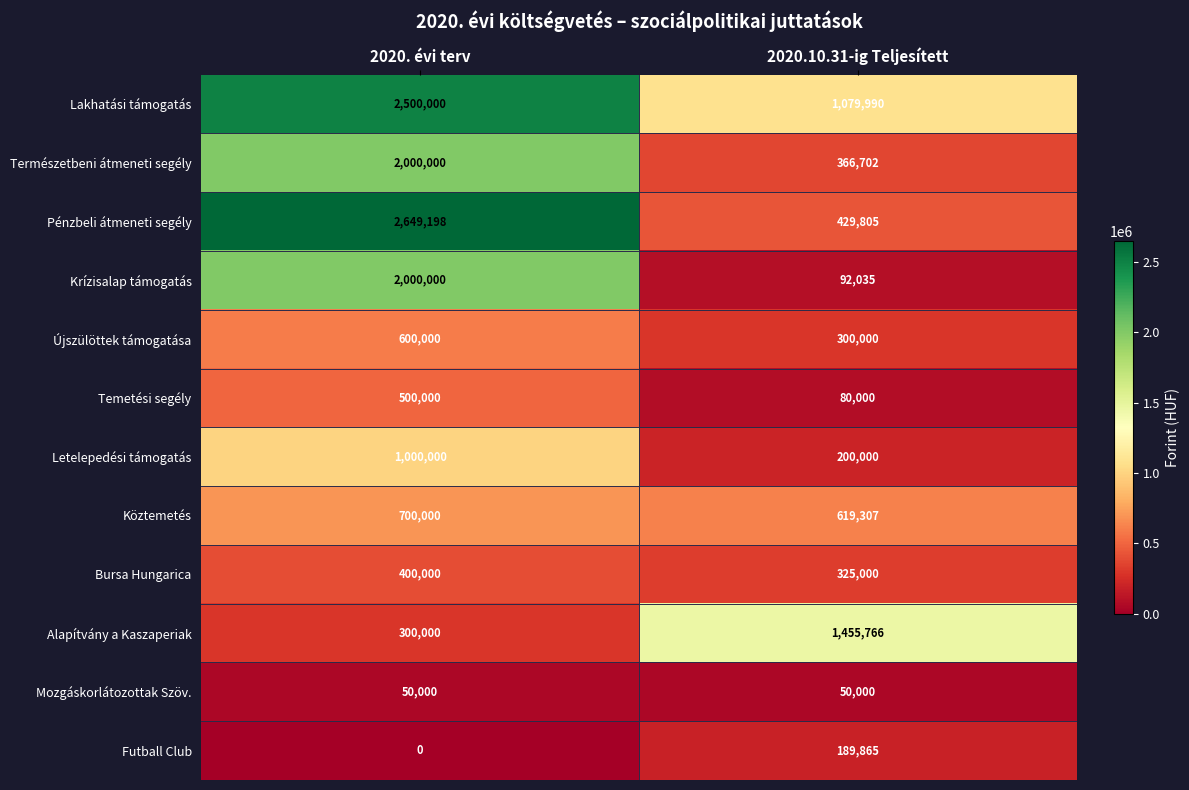

The value of Letelepedési támogatás at 2020.10.31-ig Teljesített is 200000. True or false?

True